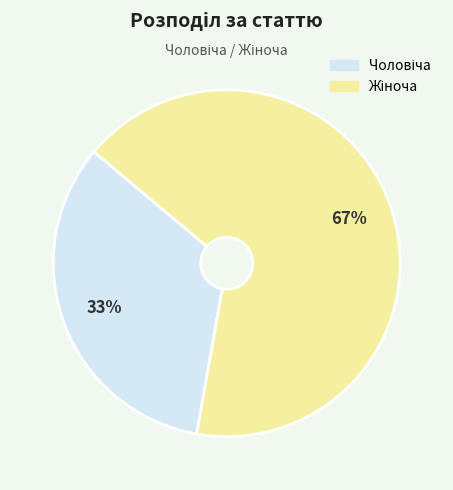

Is there a majority slice in this chart?

Yes